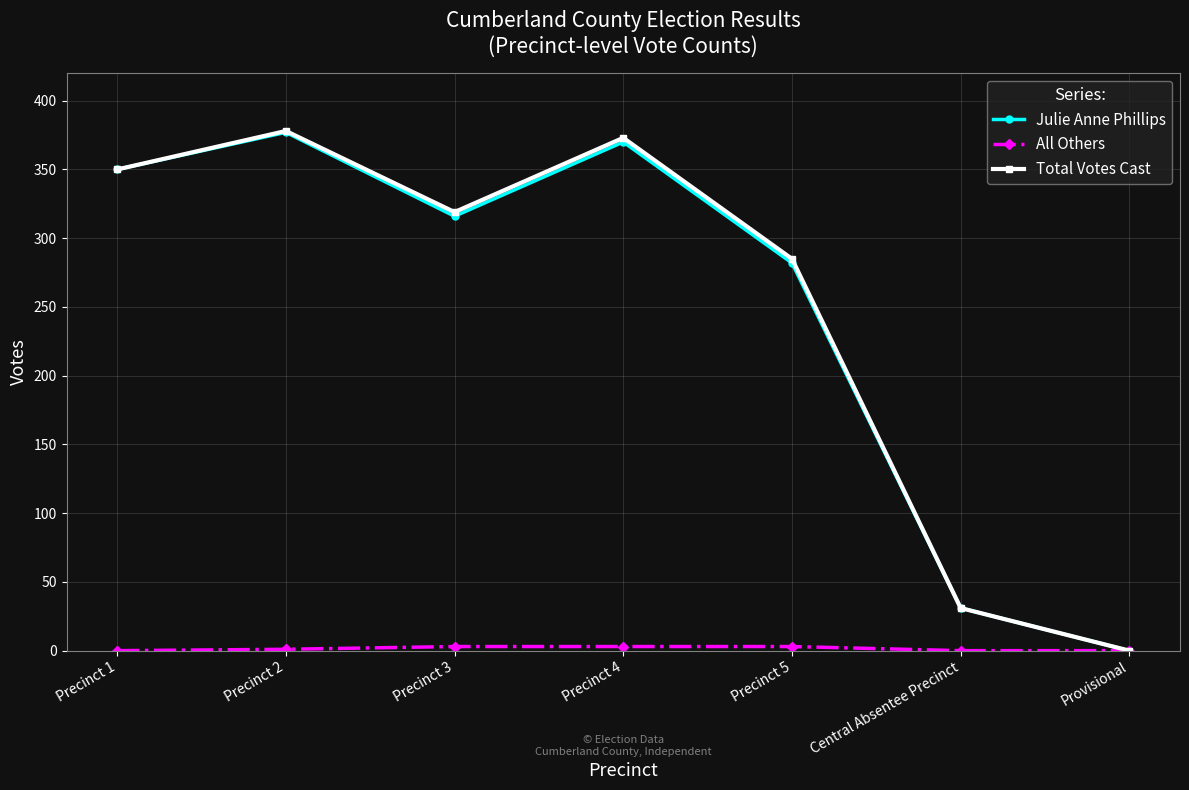

In Total Votes Cast, how many points are higher than both neighbors (excluding endpoints)?

2